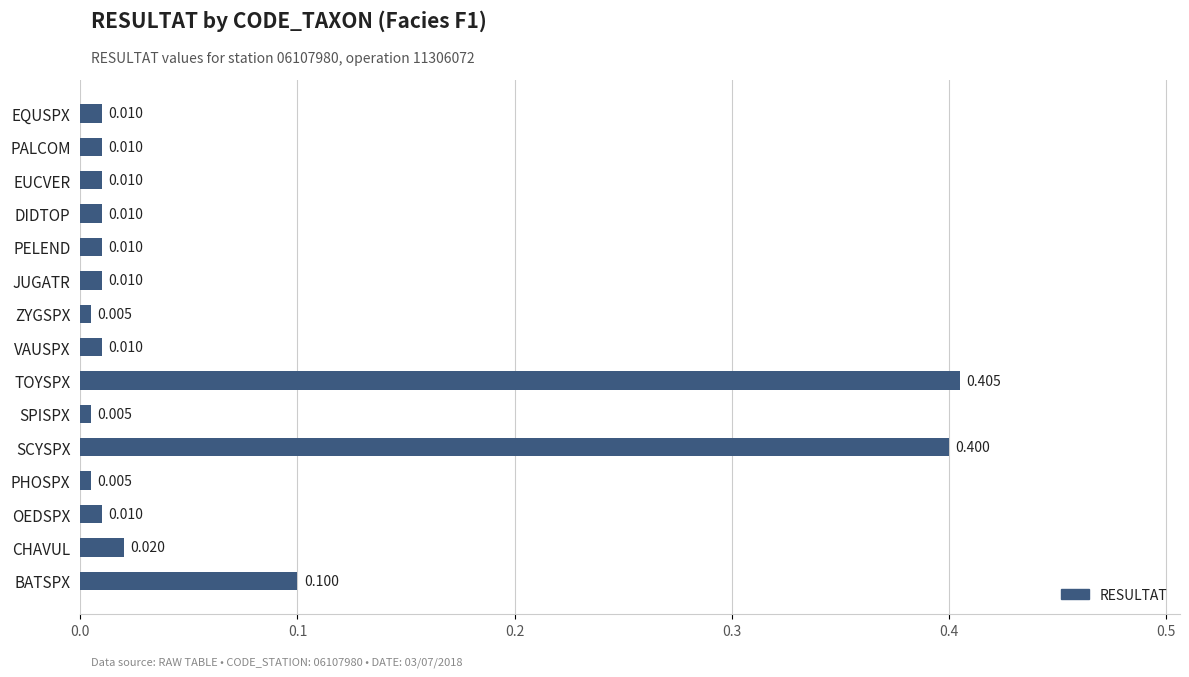

How many bars are there in total?

15